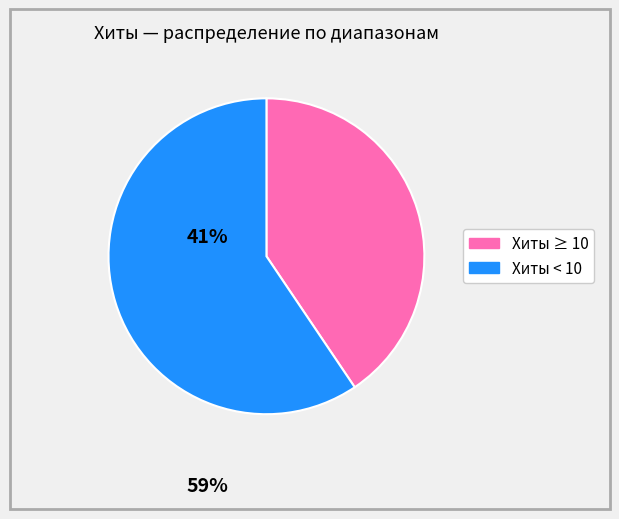

Is there any slice that represents more than half of the pie?

Yes